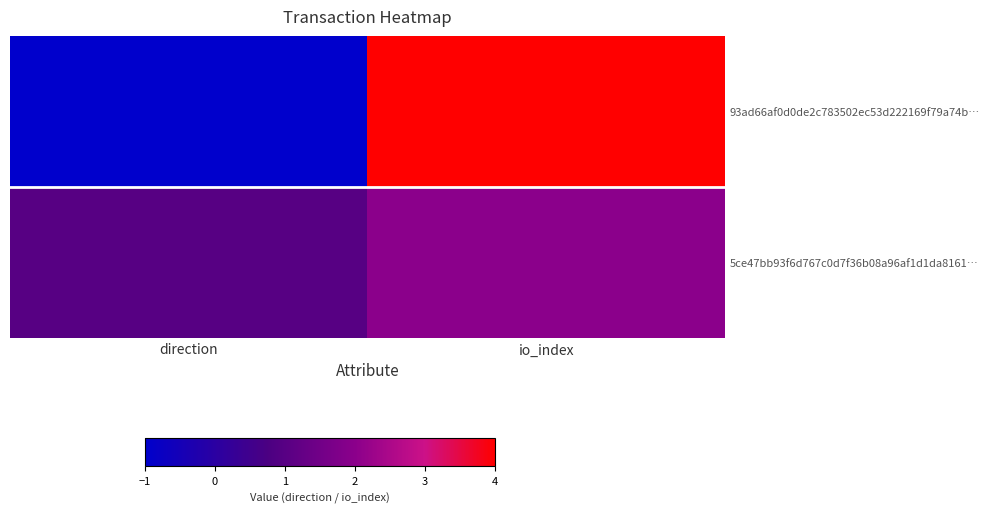

Which series changed the most between direction and io_index?

93ad66af0d0de2c783502ec53d222169f79a74b…